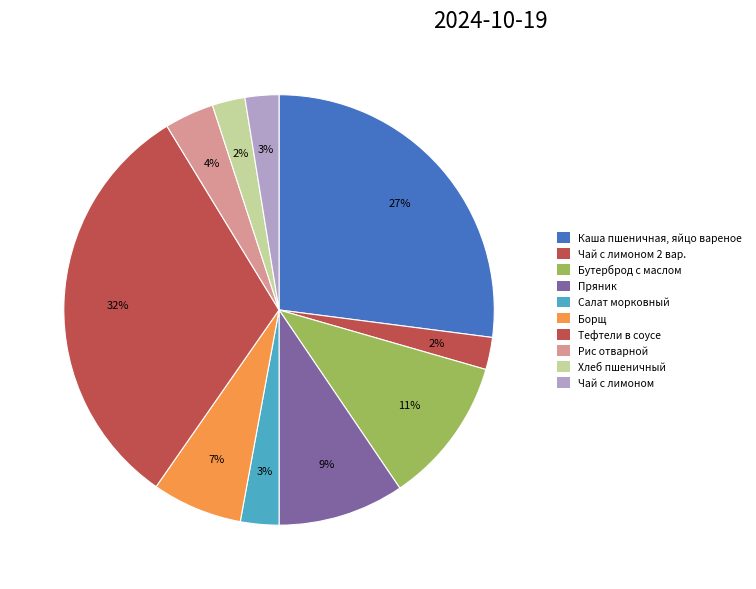

How many slices are in this pie chart?

10